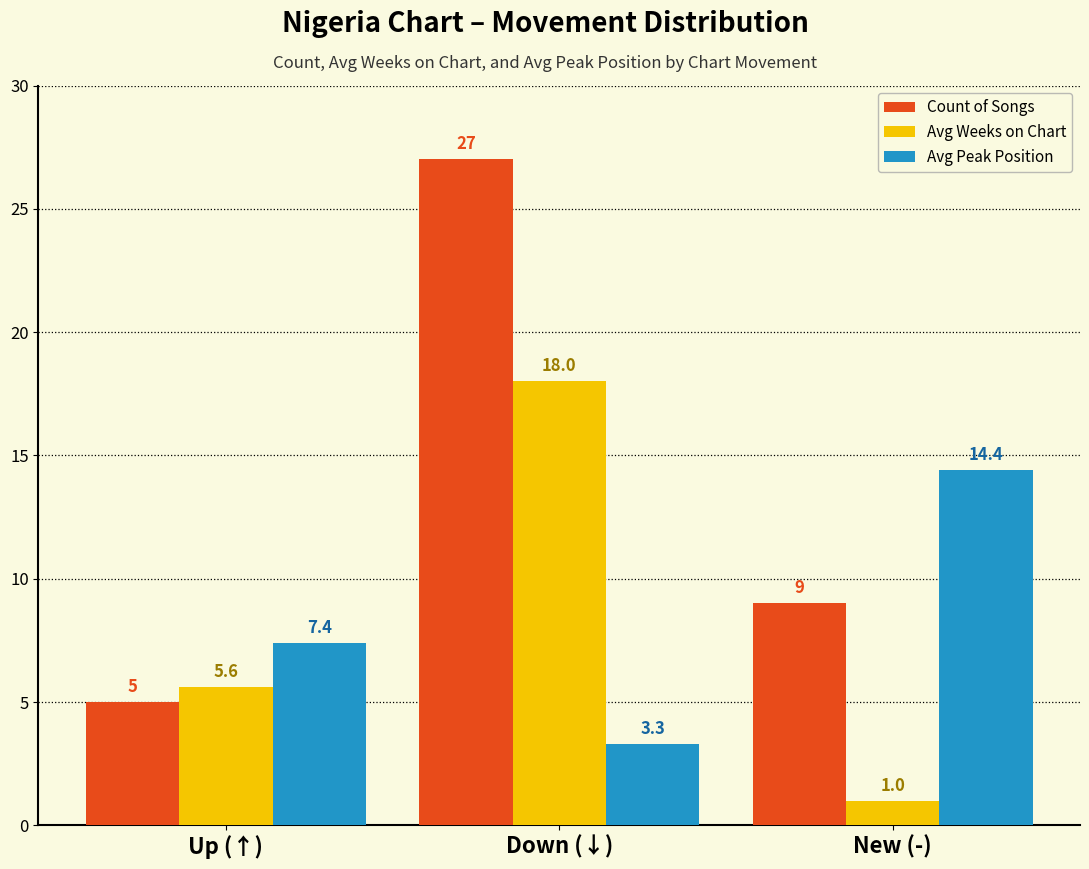

Is it true that Avg Peak Position equals 3.3 at Down (↓)?

True